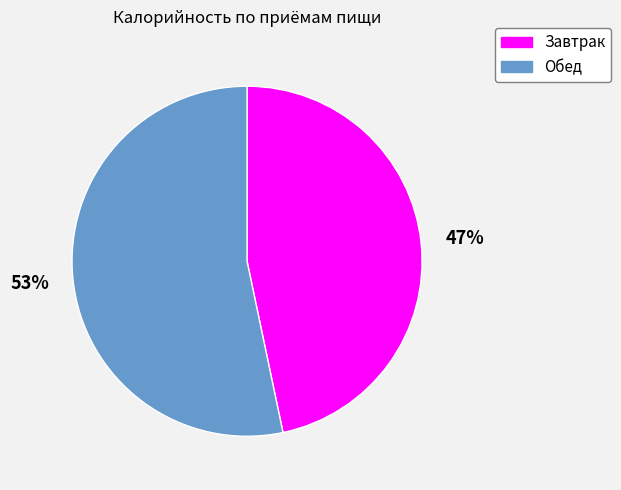

Combined, do Обед and Завтрак account for over 50%?

Yes